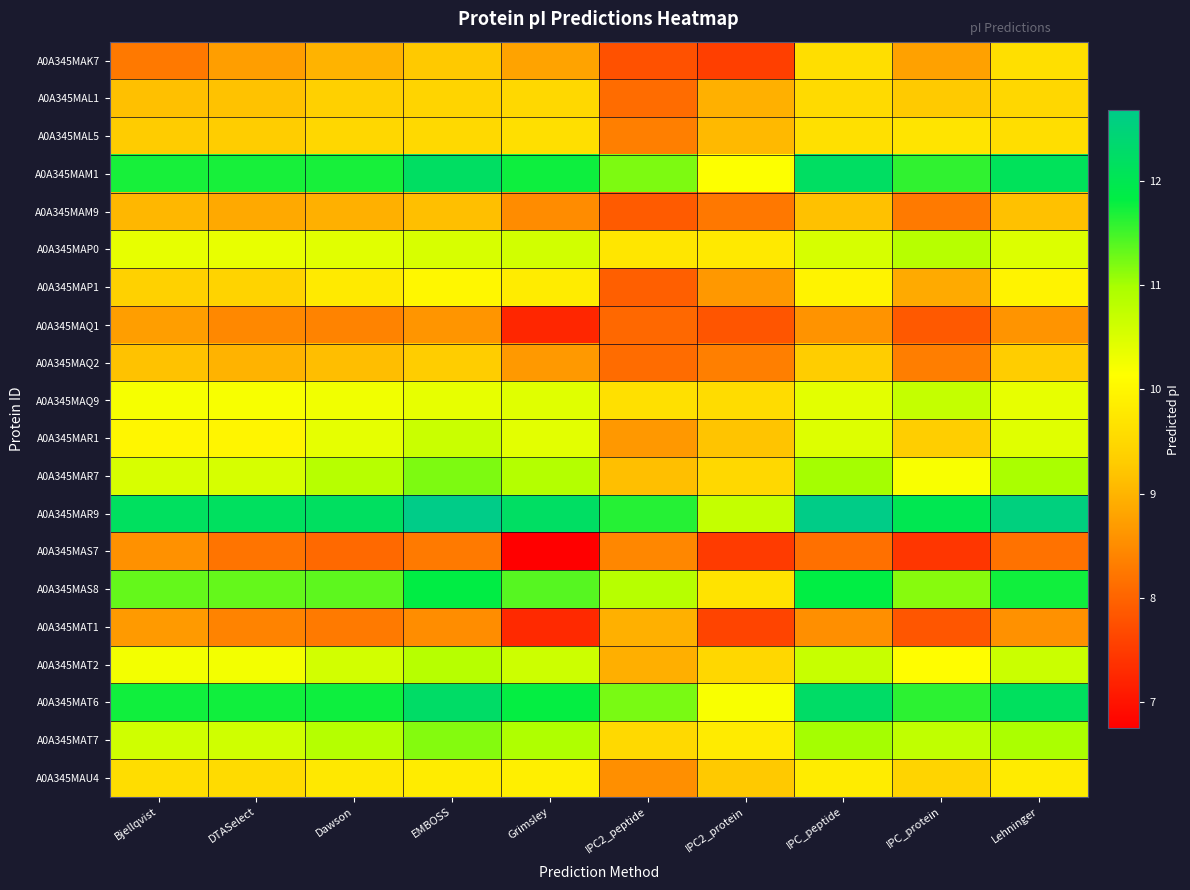

Reading right to left, extract all data points from this chart.

A0A345MAK7: Lehninger=9.6	IPC_protein=8.8	IPC_peptide=9.6	IPC2_protein=7.5	IPC2_peptide=7.8	Grimsley=8.8	EMBOSS=9.3	Dawson=9.0	DTASelect=8.7	Bjellqvist=8.3
A0A345MAL1: Lehninger=9.5	IPC_protein=9.3	IPC_peptide=9.5	IPC2_protein=9.0	IPC2_peptide=8.1	Grimsley=9.5	EMBOSS=9.4	Dawson=9.4	DTASelect=9.2	Bjellqvist=9.2
A0A345MAL5: Lehninger=9.6	IPC_protein=9.7	IPC_peptide=9.6	IPC2_protein=9.1	IPC2_peptide=8.3	Grimsley=9.6	EMBOSS=9.5	Dawson=9.5	DTASelect=9.3	Bjellqvist=9.3
A0A345MAM1: Lehninger=12.1	IPC_protein=11.6	IPC_peptide=12.2	IPC2_protein=10.1	IPC2_peptide=11.2	Grimsley=11.8	EMBOSS=12.2	Dawson=11.7	DTASelect=11.7	Bjellqvist=11.7
A0A345MAM9: Lehninger=9.2	IPC_protein=8.3	IPC_peptide=9.2	IPC2_protein=8.2	IPC2_peptide=7.9	Grimsley=8.5	EMBOSS=9.1	Dawson=9.0	DTASelect=8.9	Bjellqvist=9.0
A0A345MAP0: Lehninger=10.5	IPC_protein=10.8	IPC_peptide=10.5	IPC2_protein=9.8	IPC2_peptide=9.7	Grimsley=10.6	EMBOSS=10.5	Dawson=10.4	DTASelect=10.3	Bjellqvist=10.4
A0A345MAP1: Lehninger=9.9	IPC_protein=8.9	IPC_peptide=9.9	IPC2_protein=8.7	IPC2_peptide=8.0	Grimsley=9.8	EMBOSS=10.0	Dawson=9.8	DTASelect=9.4	Bjellqvist=9.4
A0A345MAQ1: Lehninger=8.6	IPC_protein=7.9	IPC_peptide=8.6	IPC2_protein=7.8	IPC2_peptide=8.1	Grimsley=7.2	EMBOSS=8.6	Dawson=8.4	DTASelect=8.5	Bjellqvist=8.7
A0A345MAQ2: Lehninger=9.3	IPC_protein=8.3	IPC_peptide=9.3	IPC2_protein=8.3	IPC2_peptide=8.1	Grimsley=8.7	EMBOSS=9.3	Dawson=9.1	DTASelect=9.0	Bjellqvist=9.2
A0A345MAQ9: Lehninger=10.4	IPC_protein=10.7	IPC_peptide=10.4	IPC2_protein=9.6	IPC2_peptide=9.6	Grimsley=10.4	EMBOSS=10.4	Dawson=10.3	DTASelect=10.2	Bjellqvist=10.2
A0A345MAR1: Lehninger=10.4	IPC_protein=9.3	IPC_peptide=10.5	IPC2_protein=9.2	IPC2_peptide=8.7	Grimsley=10.4	EMBOSS=10.7	Dawson=10.4	DTASelect=10.0	Bjellqvist=10.0
A0A345MAR7: Lehninger=11.0	IPC_protein=10.2	IPC_peptide=11.0	IPC2_protein=9.5	IPC2_peptide=9.1	Grimsley=10.9	EMBOSS=11.2	Dawson=10.8	DTASelect=10.5	Bjellqvist=10.5
A0A345MAR9: Lehninger=12.6	IPC_protein=12.0	IPC_peptide=12.7	IPC2_protein=10.7	IPC2_peptide=11.6	Grimsley=12.2	EMBOSS=12.7	Dawson=12.2	DTASelect=12.2	Bjellqvist=12.2
A0A345MAS7: Lehninger=8.2	IPC_protein=7.4	IPC_peptide=8.2	IPC2_protein=7.5	IPC2_peptide=8.4	Grimsley=6.8	EMBOSS=8.3	Dawson=8.1	DTASelect=8.2	Bjellqvist=8.6
A0A345MAS8: Lehninger=11.7	IPC_protein=11.2	IPC_peptide=11.8	IPC2_protein=9.7	IPC2_peptide=10.8	Grimsley=11.4	EMBOSS=11.8	Dawson=11.4	DTASelect=11.3	Bjellqvist=11.3
A0A345MAT1: Lehninger=8.6	IPC_protein=7.8	IPC_peptide=8.5	IPC2_protein=7.6	IPC2_peptide=8.9	Grimsley=7.3	EMBOSS=8.5	Dawson=8.3	DTASelect=8.4	Bjellqvist=8.7
A0A345MAT2: Lehninger=10.7	IPC_protein=10.1	IPC_peptide=10.7	IPC2_protein=9.5	IPC2_peptide=8.9	Grimsley=10.6	EMBOSS=10.8	Dawson=10.6	DTASelect=10.2	Bjellqvist=10.2
A0A345MAT6: Lehninger=12.1	IPC_protein=11.6	IPC_peptide=12.3	IPC2_protein=10.2	IPC2_peptide=11.2	Grimsley=11.8	EMBOSS=12.3	Dawson=11.8	DTASelect=11.7	Bjellqvist=11.7
A0A345MAT7: Lehninger=11.0	IPC_protein=10.8	IPC_peptide=11.0	IPC2_protein=9.8	IPC2_peptide=9.5	Grimsley=10.9	EMBOSS=11.2	Dawson=10.9	DTASelect=10.6	Bjellqvist=10.6
A0A345MAU4: Lehninger=9.8	IPC_protein=9.4	IPC_peptide=9.8	IPC2_protein=9.3	IPC2_peptide=8.5	Grimsley=9.9	EMBOSS=9.8	Dawson=9.8	DTASelect=9.5	Bjellqvist=9.6